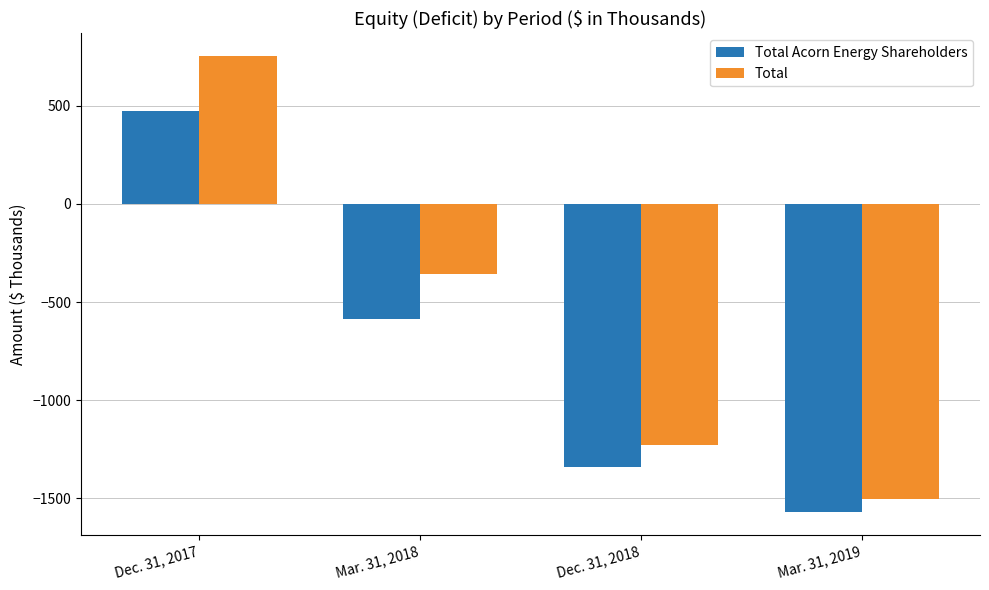

What is the approximate value of Total at Dec. 31, 2017?

752